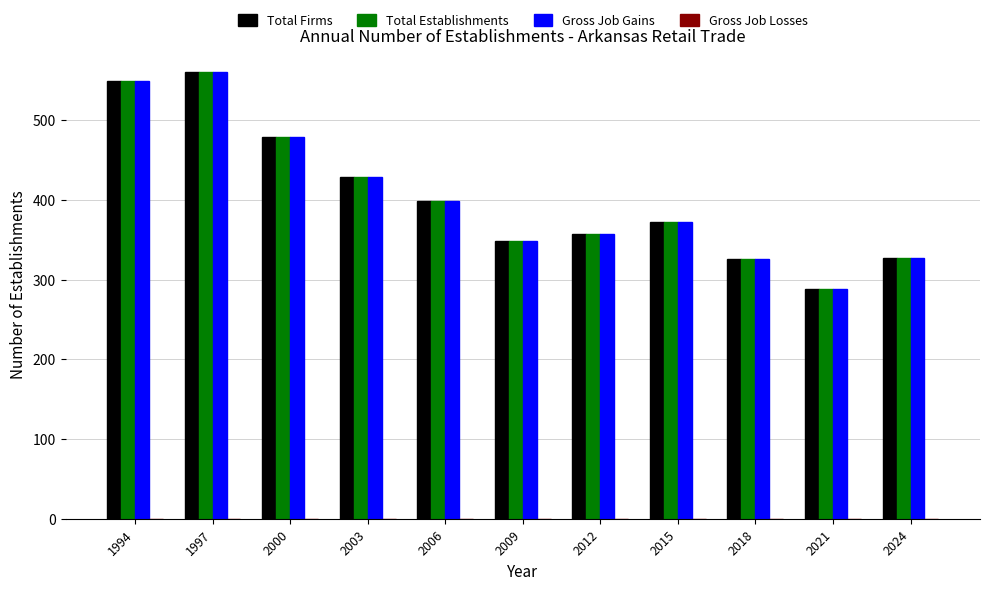

Is the value of Total Firms at 2015 greater than the value of Total Establishments at 2003?

No